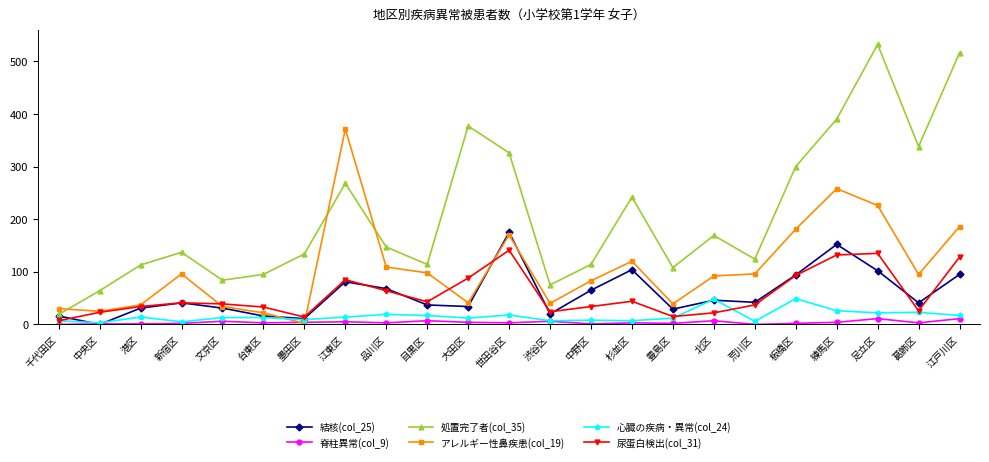

What is the maximum value shown in the chart?

532